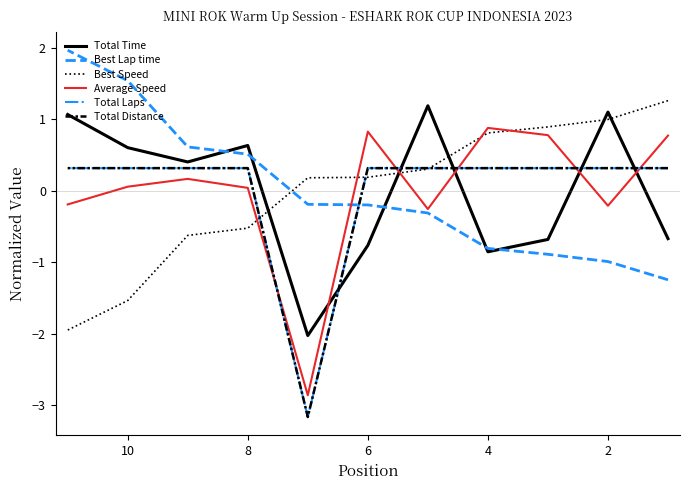

What is the difference between the maximum and minimum values in the Best Lap time series?

3.2